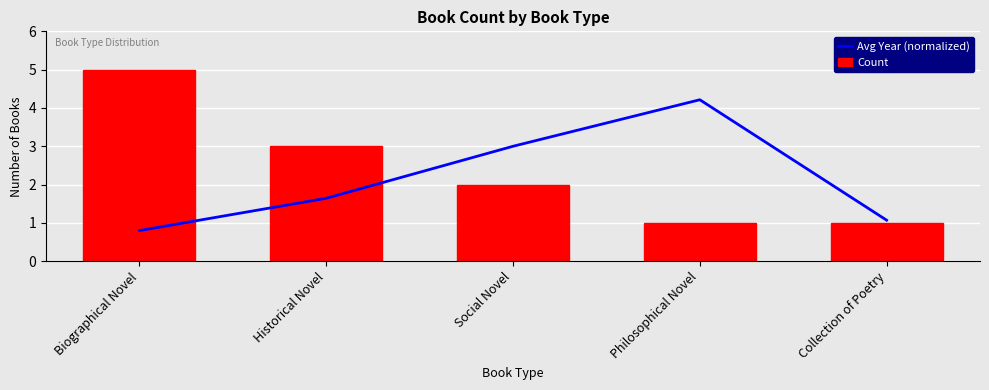

What is the sum of the Count values at Historical Novel and Biographical Novel?

8